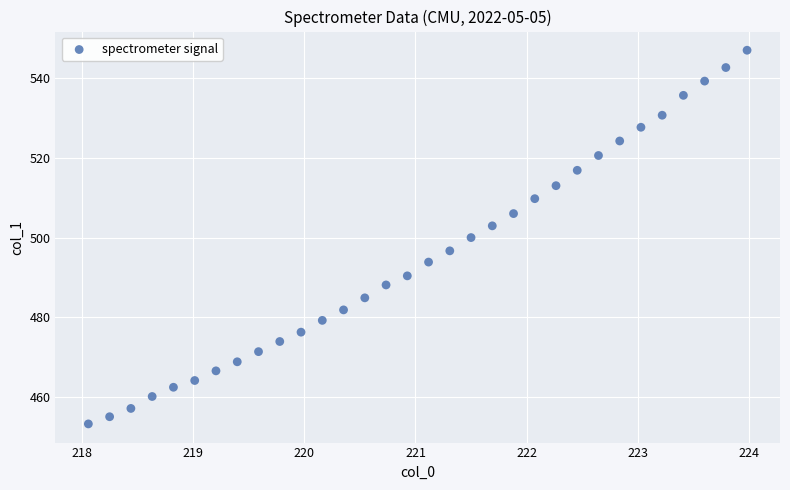

What is the range of Y values (max minus min)?

93.9